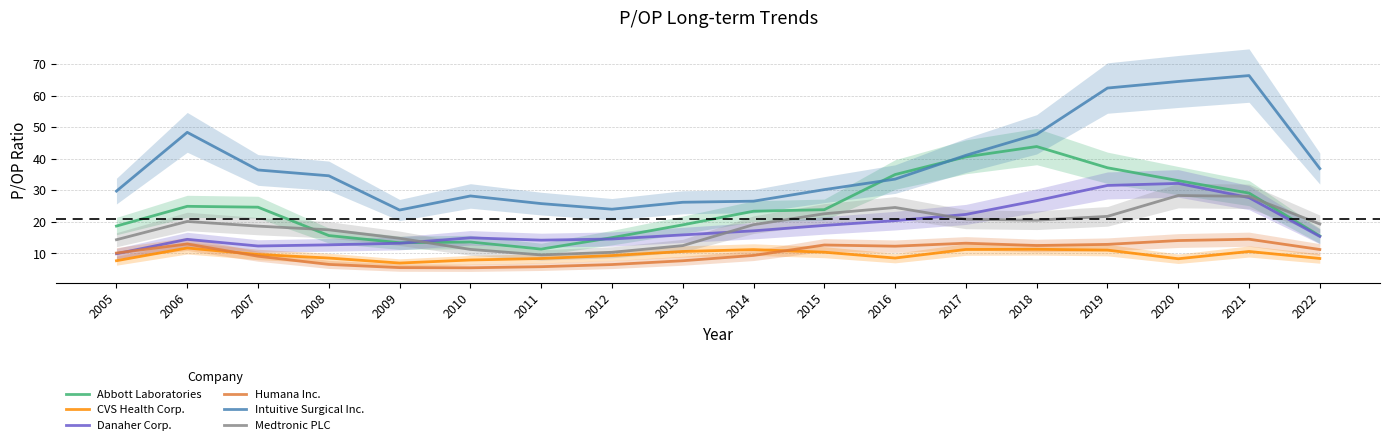

The Abbott Laboratories series shows 29.1 at 2021. True or false?

True